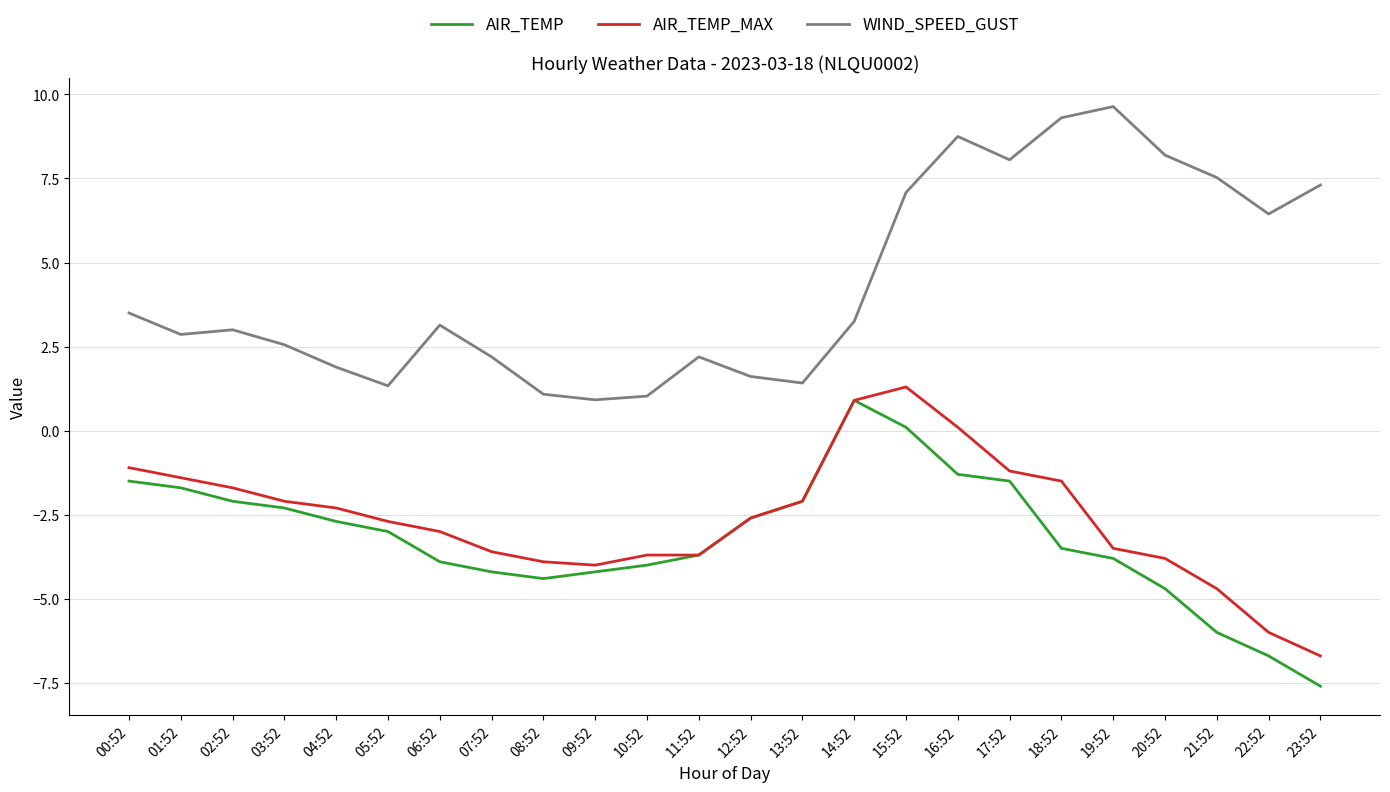

What is the lowest value of the AIR_TEMP_MAX series?

-6.7